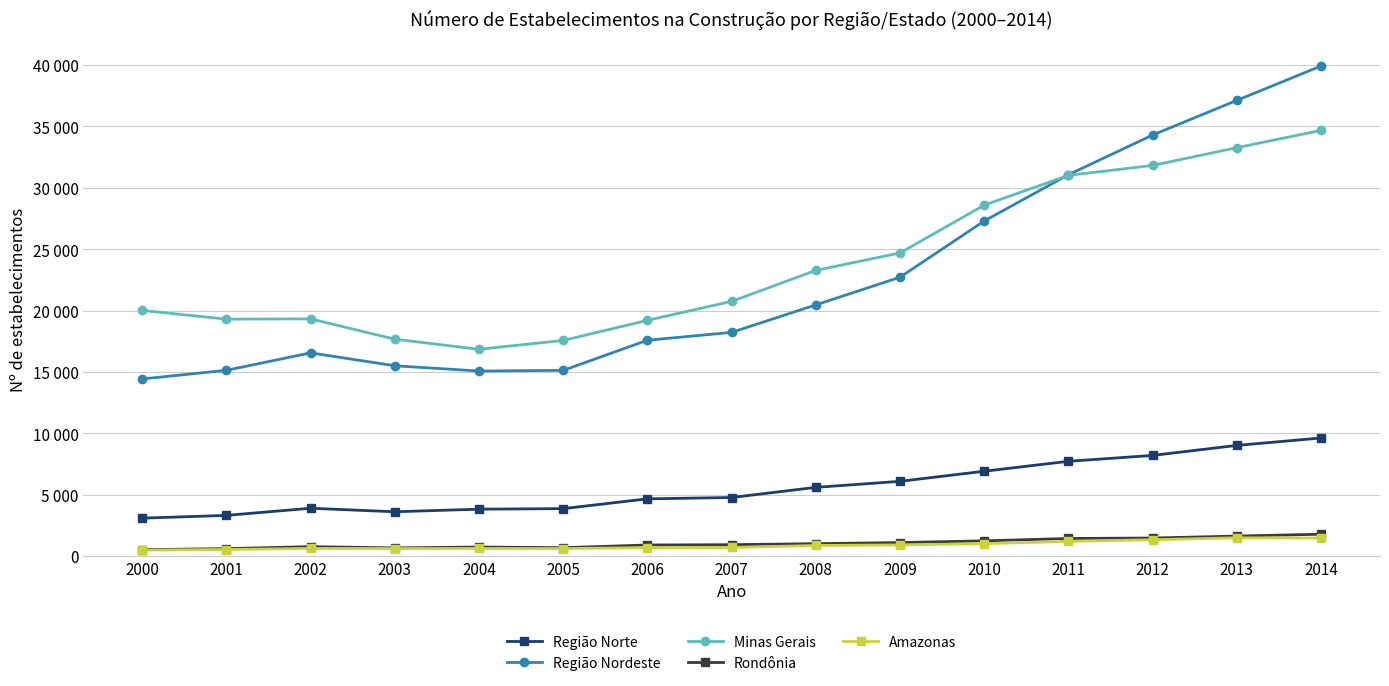

What are all the series names shown in the legend?

Região Norte, Região Nordeste, Minas Gerais, Rondônia, Amazonas